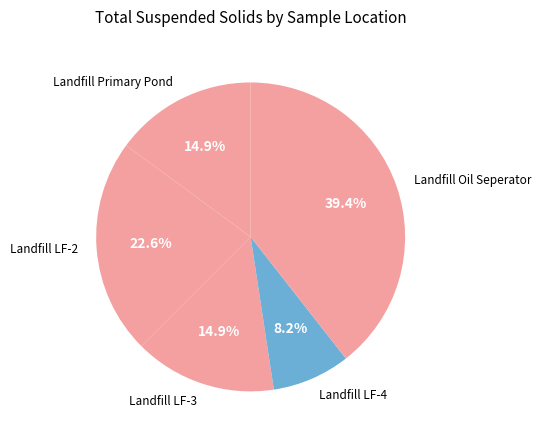

What percentage is the Landfill Primary Pond slice, to the nearest percent?

15%